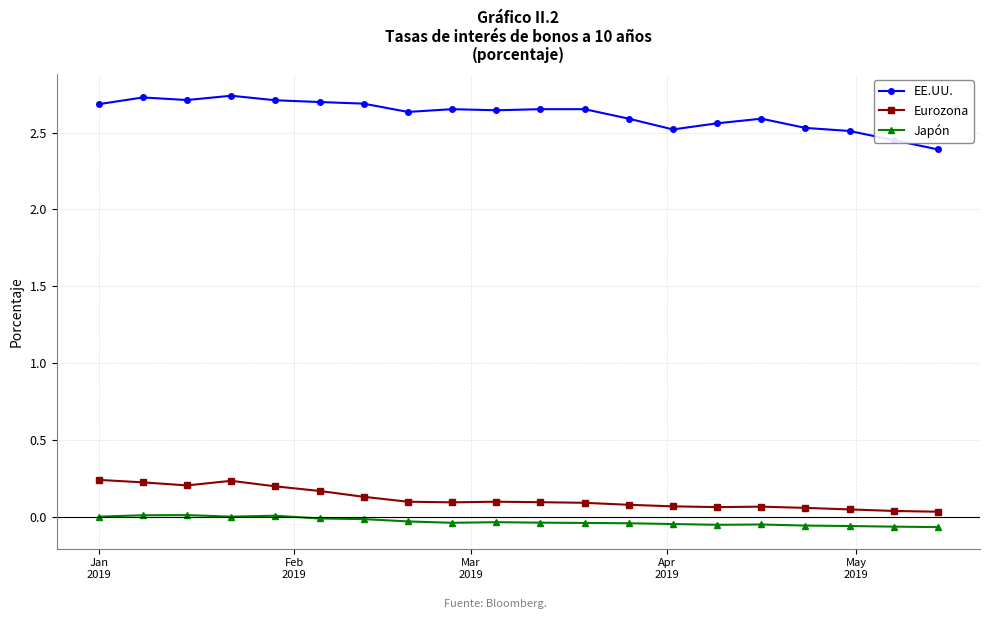

True or false: Eurozona has more than 0 interior local peaks.

True